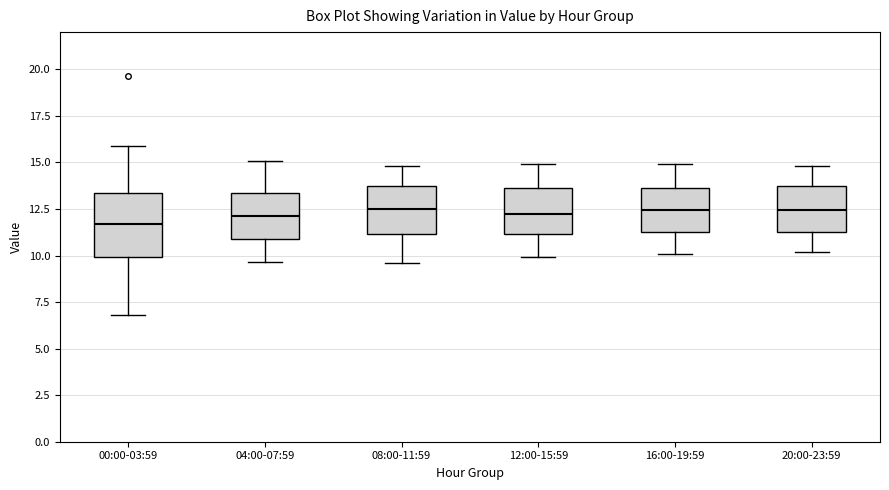

Reading left to right, transcribe this box plot: for each box, give where its median line is, the range the box spans, and where its two whiskers end, as read against the y-axis. The values are not printed on the chart, so give them approximately, as read against the axis.

00:00-03:59: median 11.5, box 10.0 to 13.5, whiskers 7.0 to 16.0
04:00-07:59: median 12.0, box 11.0 to 13.5, whiskers 9.5 to 15.0
08:00-11:59: median 12.5, box 11.0 to 13.5, whiskers 9.5 to 15.0
12:00-15:59: median 12.5, box 11.0 to 13.5, whiskers 10.0 to 15.0
16:00-19:59: median 12.5, box 11.5 to 13.5, whiskers 10.0 to 15.0
20:00-23:59: median 12.5, box 11.5 to 13.5, whiskers 10.0 to 15.0